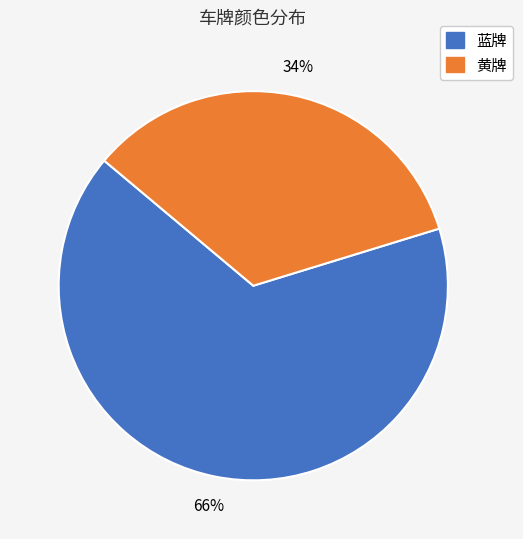

Is the sum of 黄牌 and 蓝牌 greater than half?

Yes